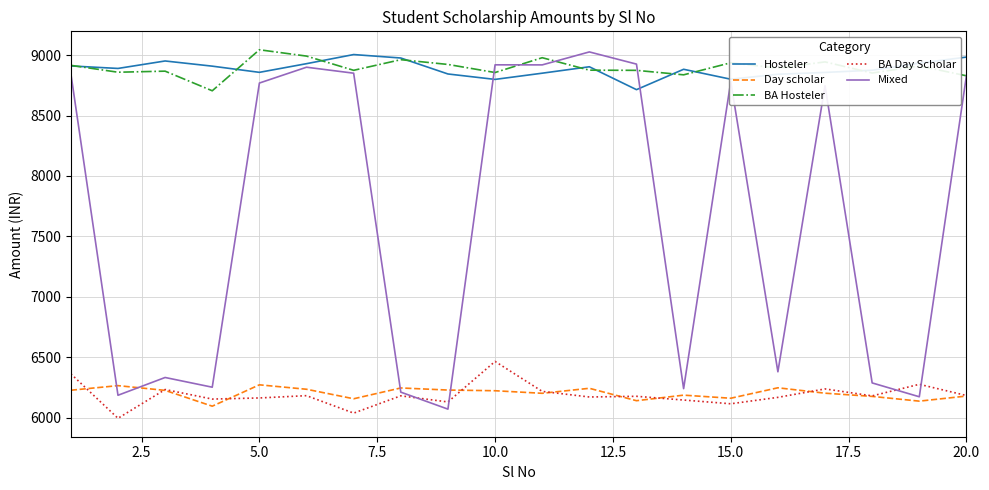

List the series in order of their peak value, highest first.

BA Hosteler, Mixed, Hosteler, BA Day Scholar, Day scholar